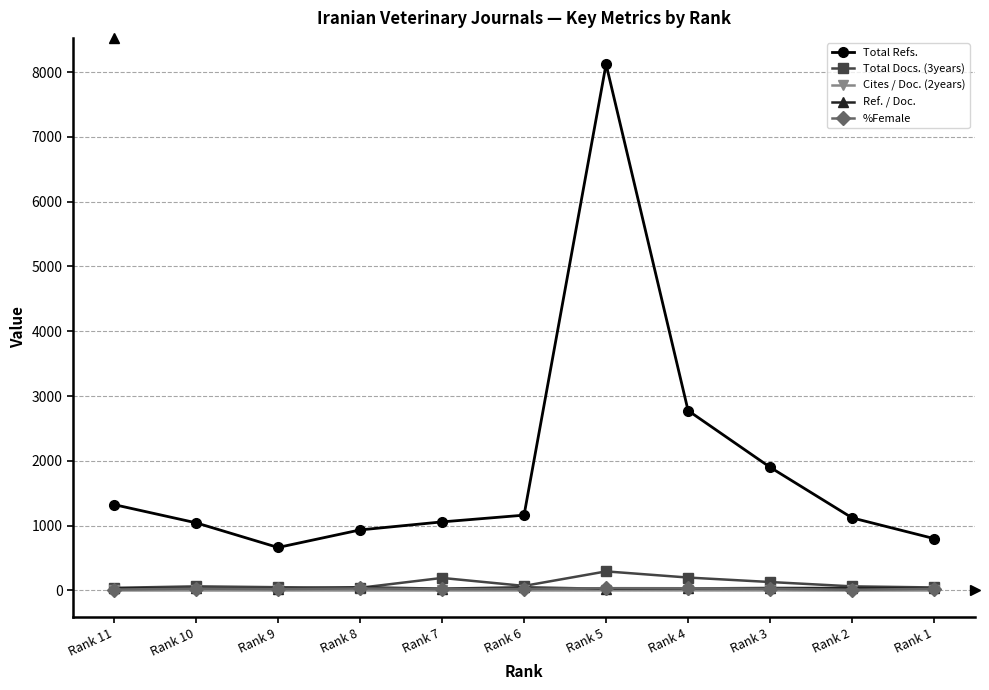

What is the difference between the second highest and minimum values in the Total Docs. (3years) series?

159